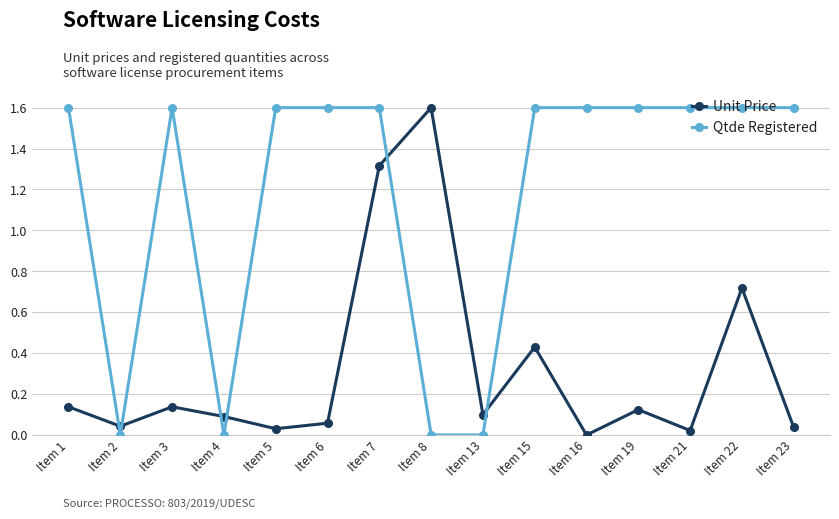

True or false: Unit Price and Qtde Registered cross at least once.

True